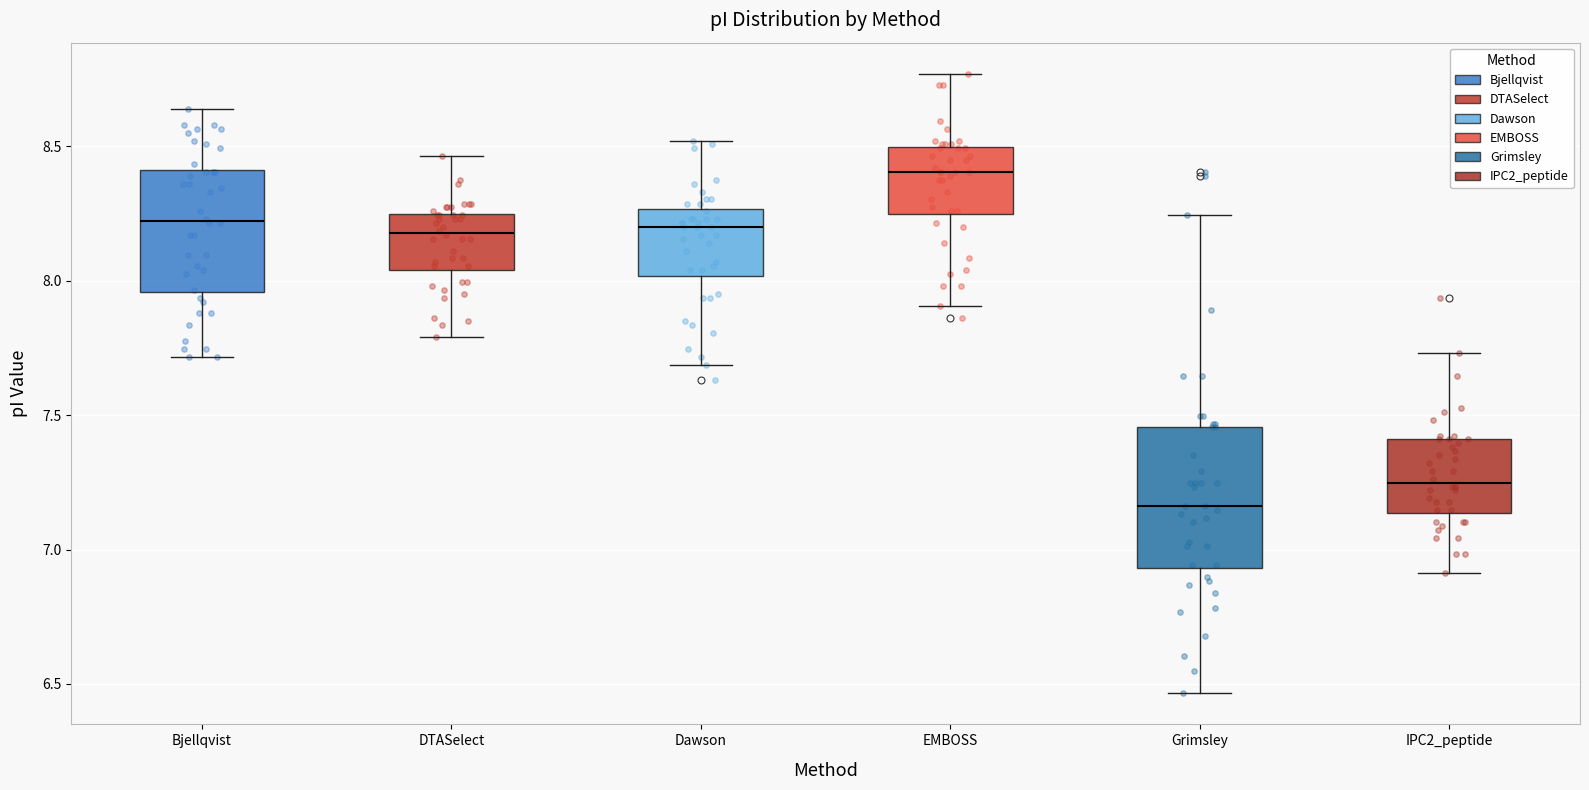

Where does the lower whisker of the box for DTASelect end on the y-axis? The values are not printed on the chart, so give them approximately, as read against the axis.

7.80